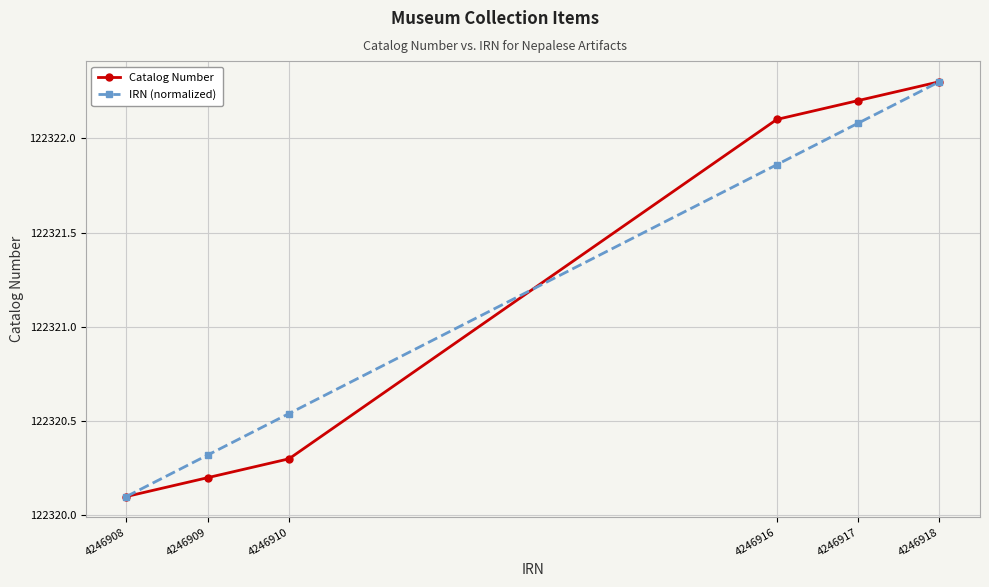

What is the sum of the IRN (normalized) values at 4246917 and 4246916?

244643.9